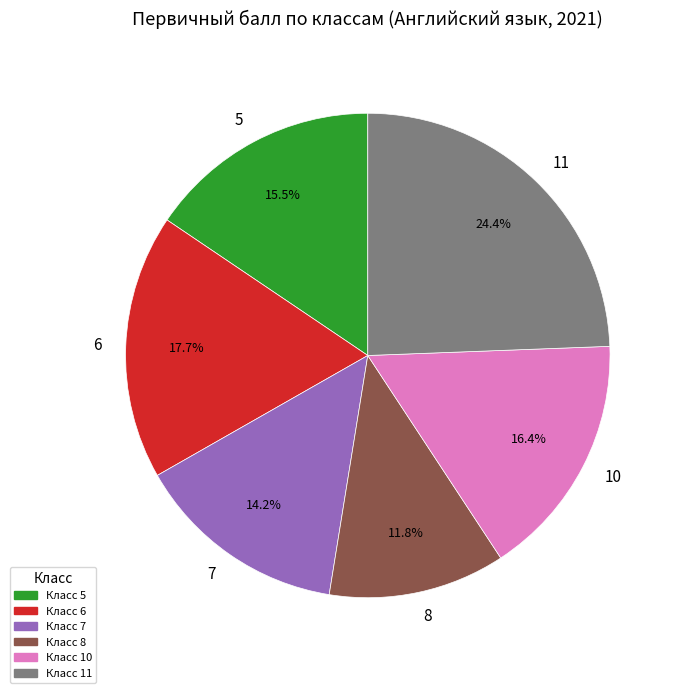

Which slice is the smallest?

8